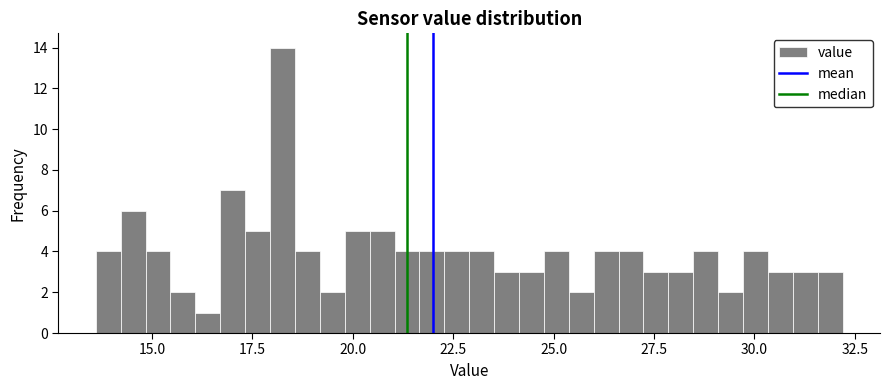

Read against the x-axis, roughly where is the centre of the tallest bar?

18.5